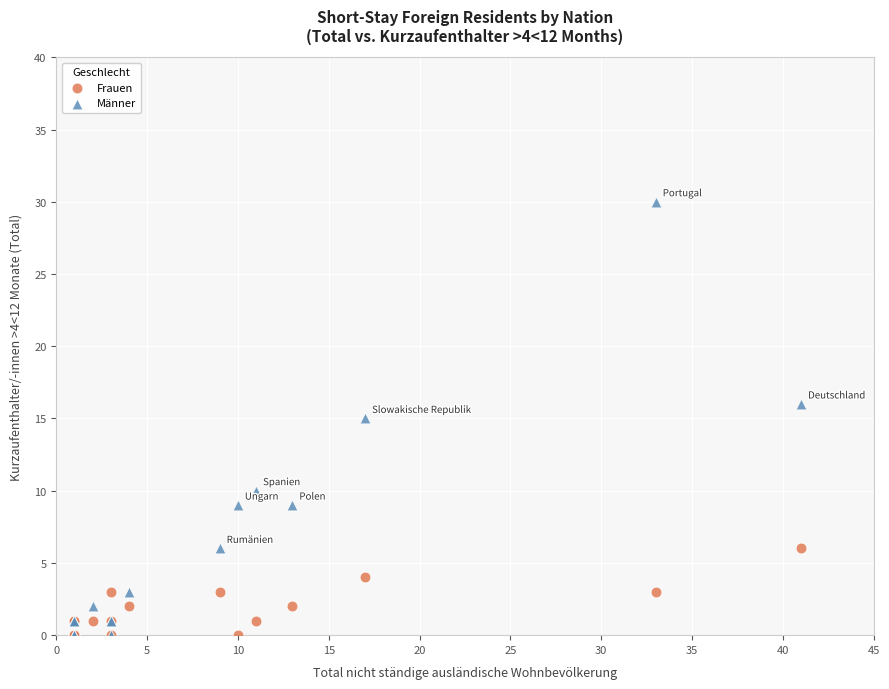

Which series contains the highest Y value?

Männer